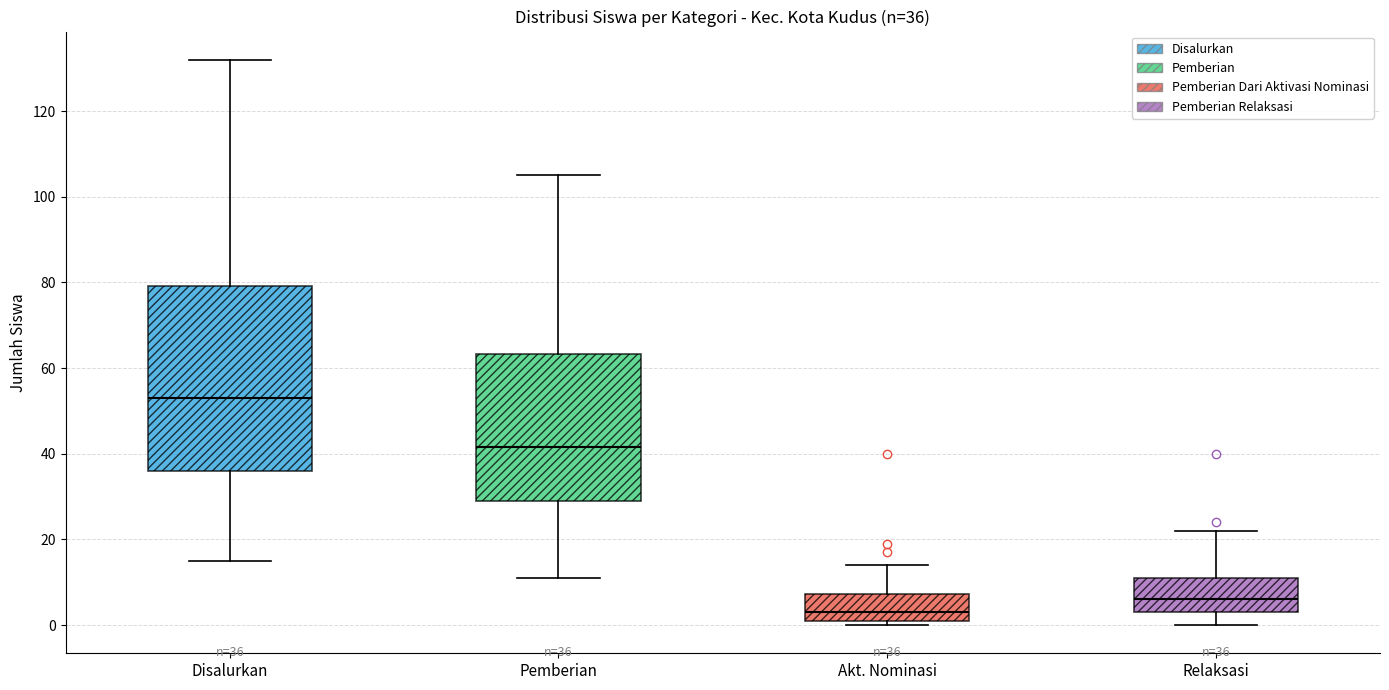

Which box is the tallest, from its lower edge to its upper edge?

Disalurkan